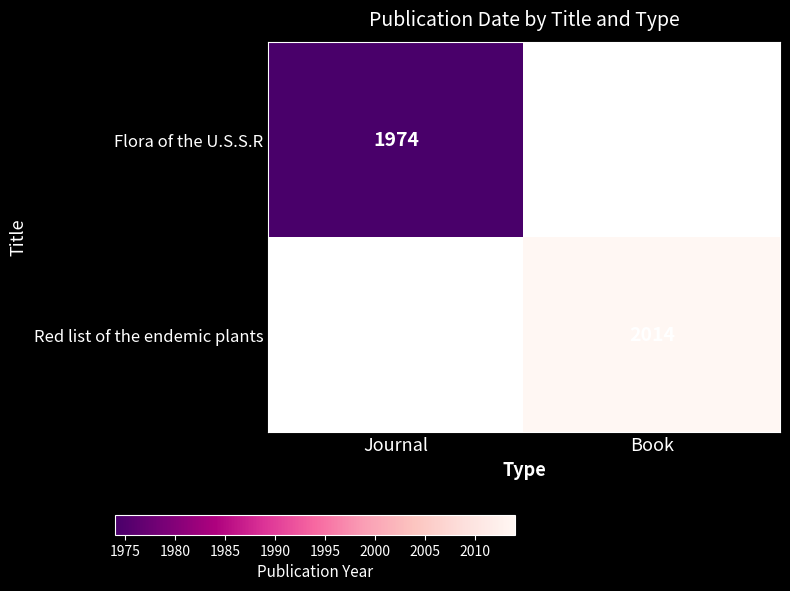

Is it true that Red list of the endemic plants equals 2014 at Book?

True